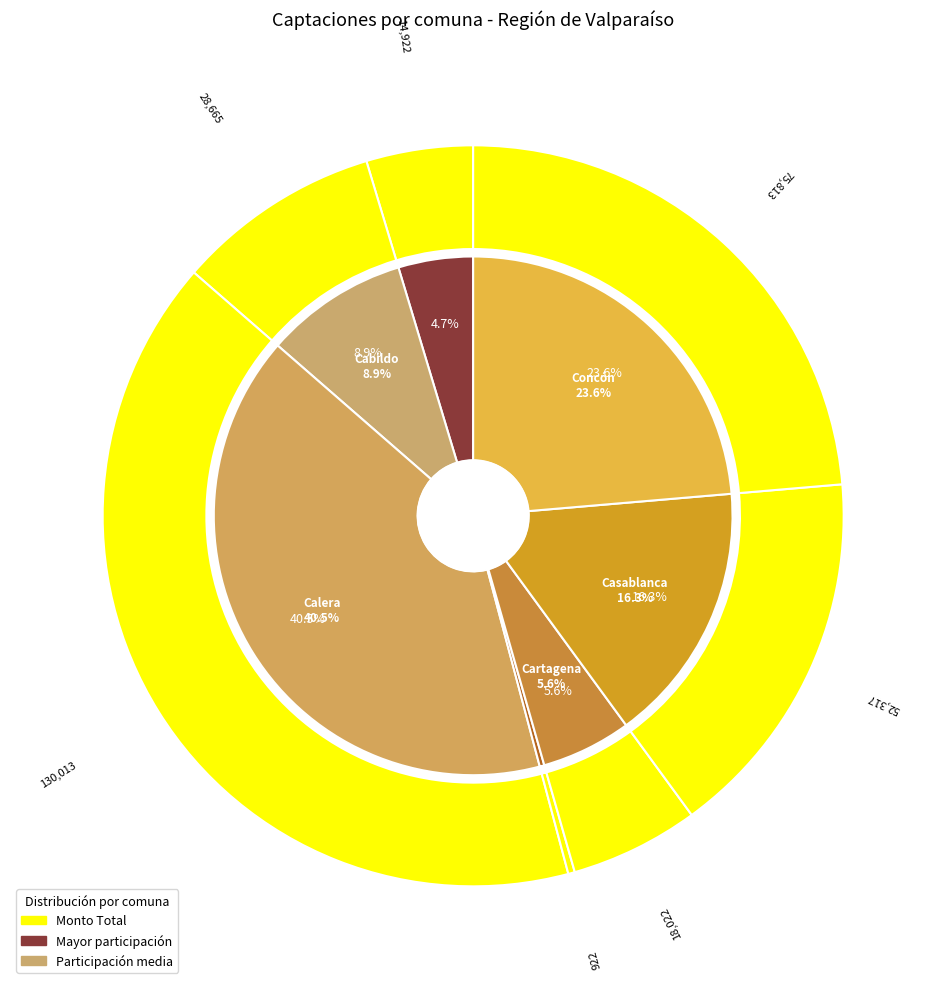

What is the change in value from Calera to Calle Larga?

-129091.2